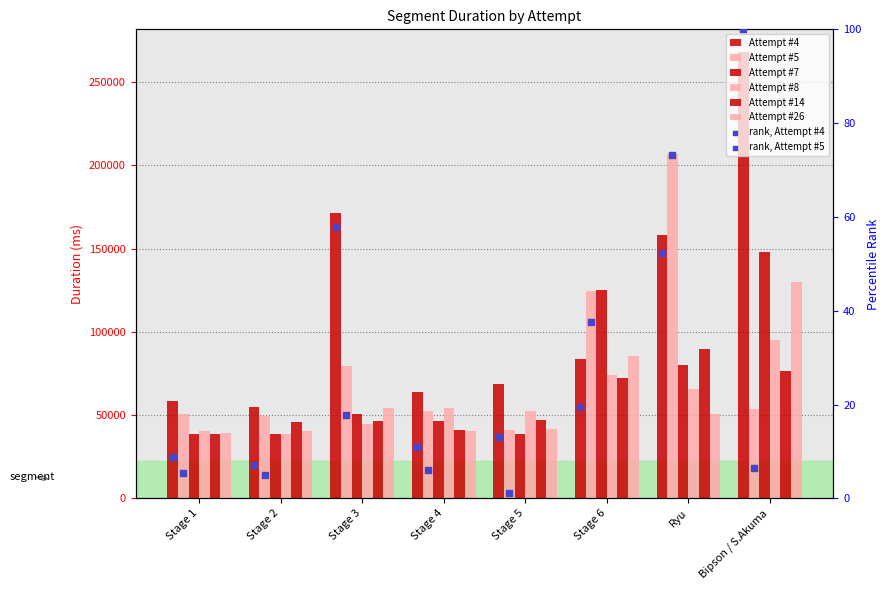

What is the total value across all series at Stage 5?

289664